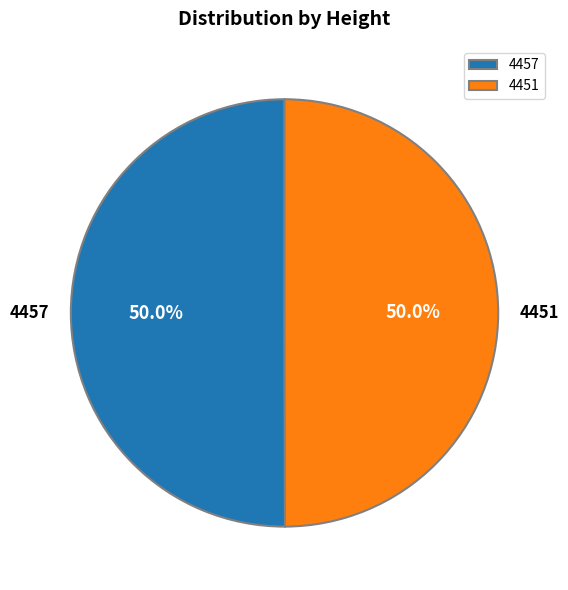

What percentage is the 4457 slice, to the nearest percent?

50%